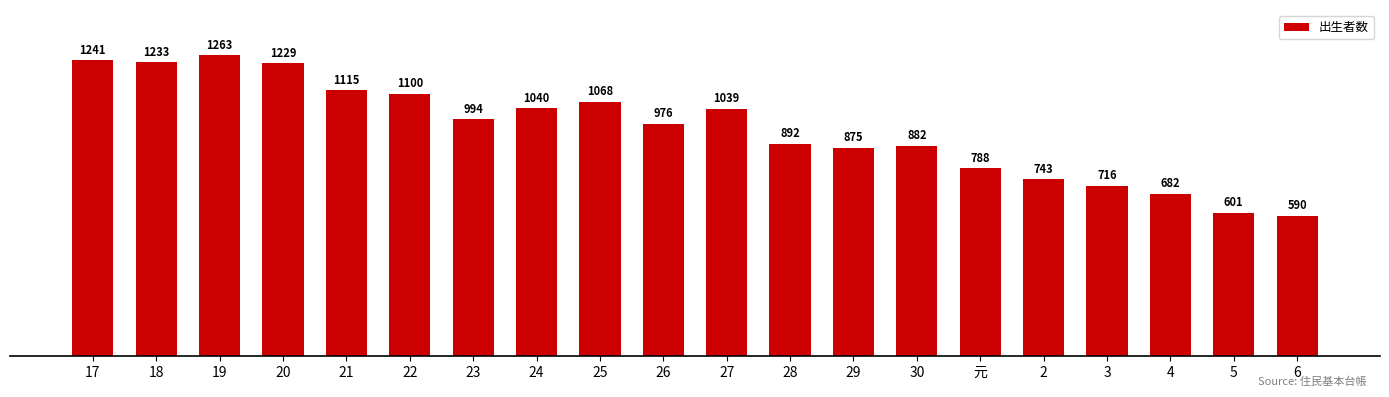

Are the bars horizontal?

No